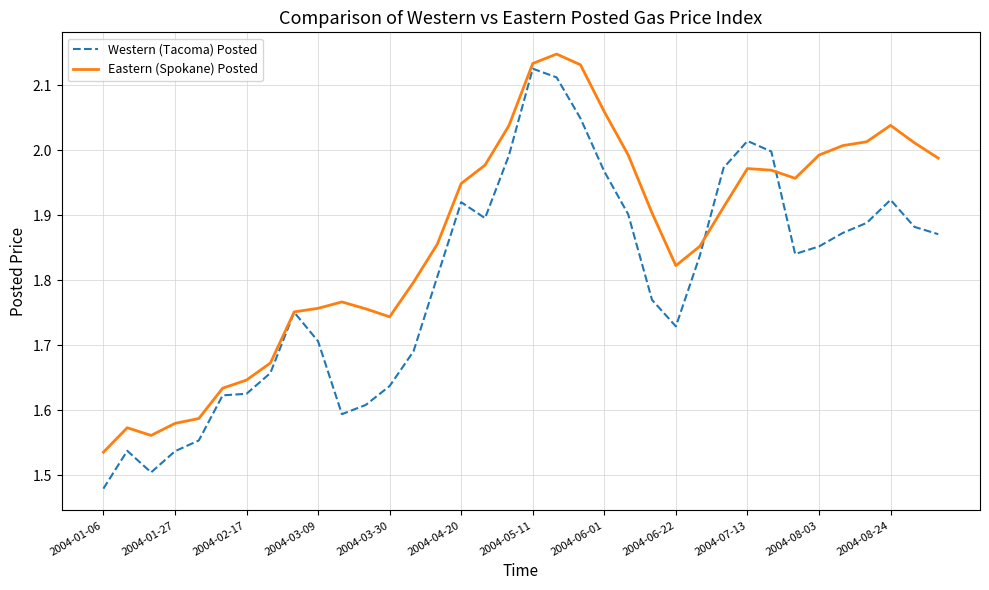

In Western (Tacoma) Posted, how many points are lower than both neighbors (excluding endpoints)?

5